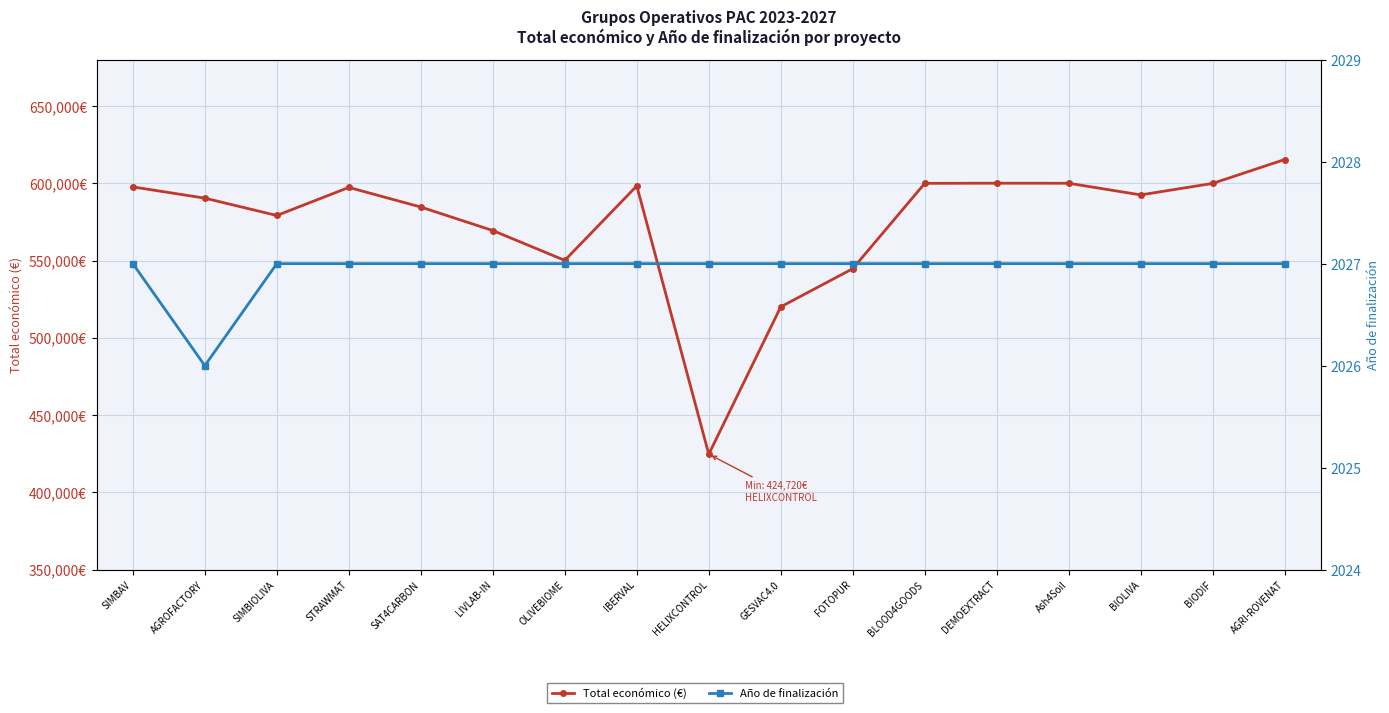

Which label corresponds to the largest value in the chart?

AGRI-ROVENAT